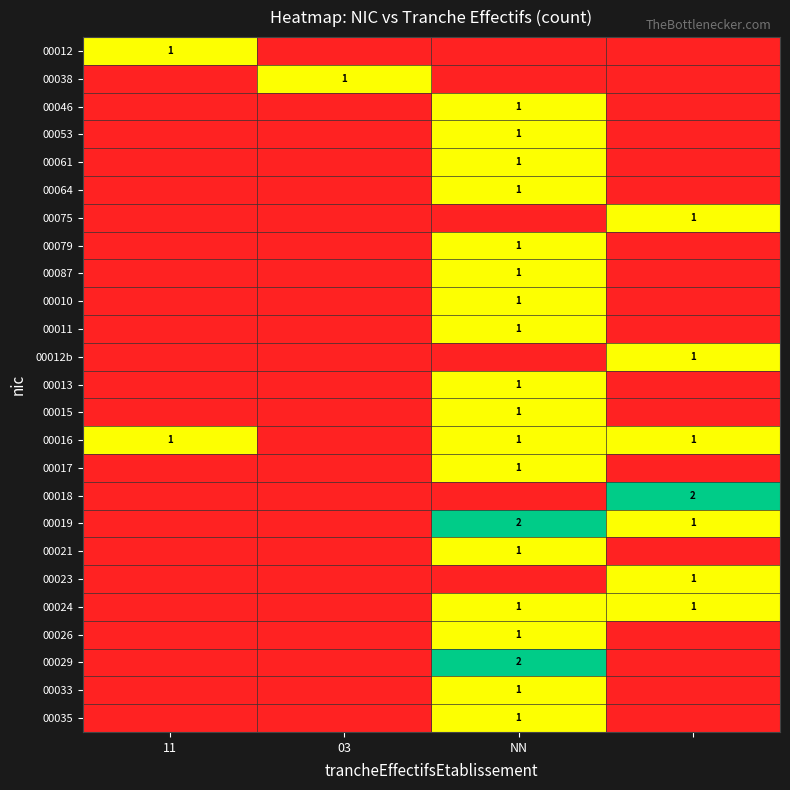

Is it true that 00017 equals 1 at NN?

True